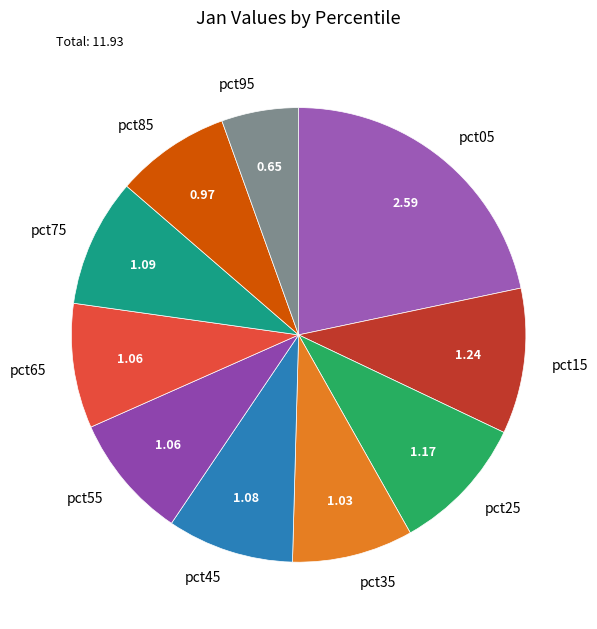

Between pct05 and pct65, which is larger?

pct05